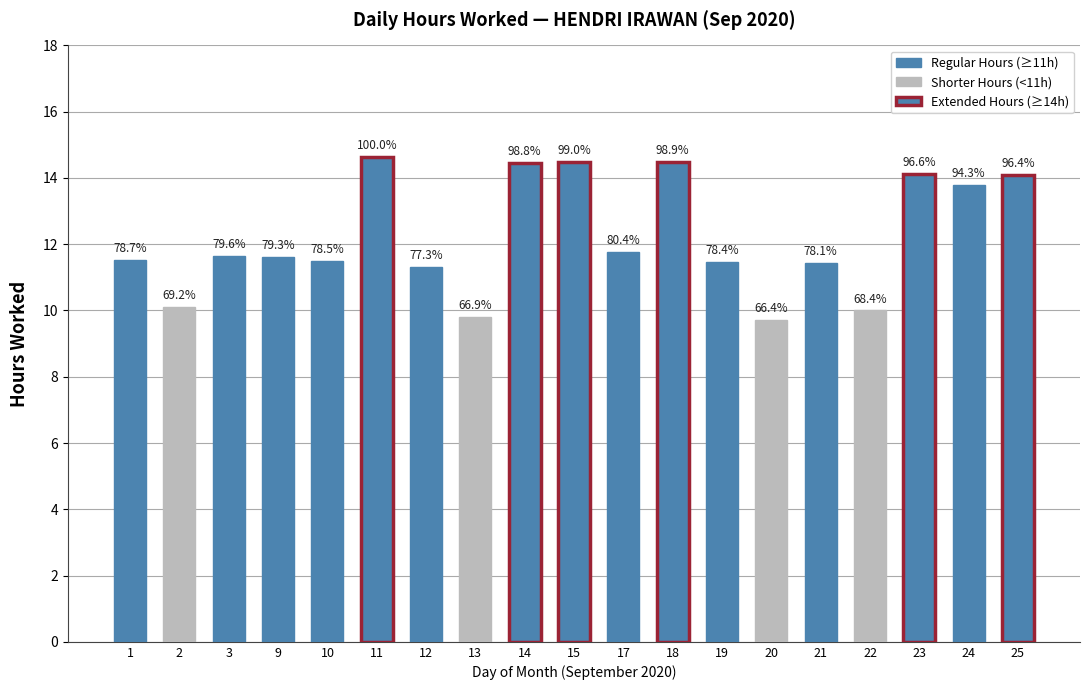

List the labels in order of value, smallest first.

20, 13, 22, 2, 12, 21, 19, 10, 1, 9, 3, 17, 24, 25, 23, 14, 18, 15, 11